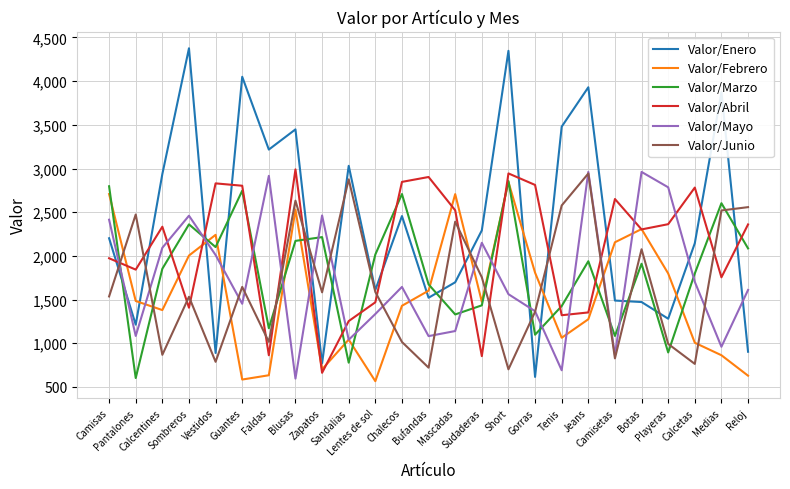

What is the maximum value for Valor/Mayo?

2961